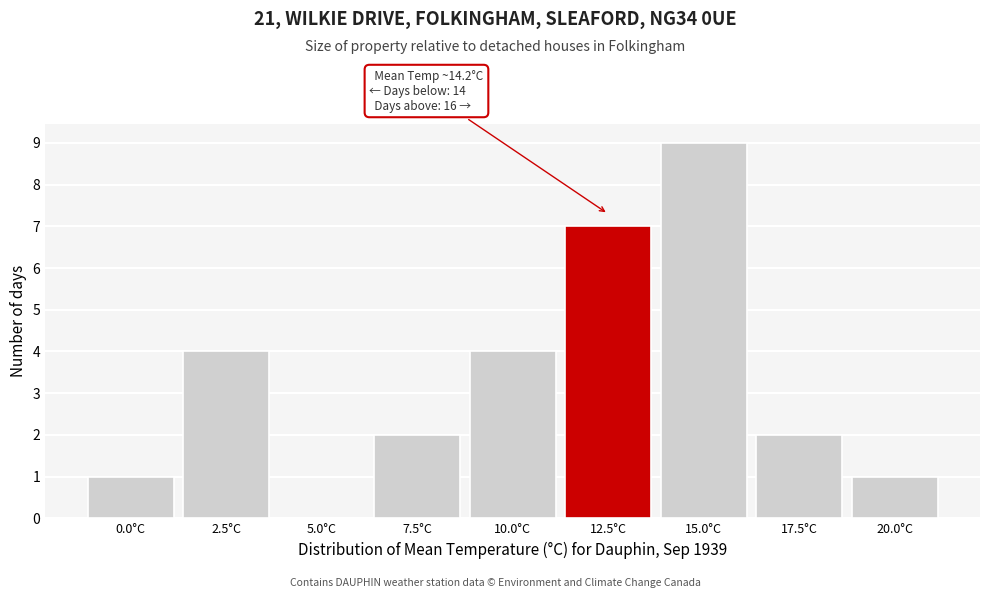

Reading left to right, transcribe all the data shown in this chart.

0.0°C=1	2.5°C=4	5.0°C=0	7.5°C=2	10.0°C=4	12.5°C=7	15.0°C=9	17.5°C=2	20.0°C=1